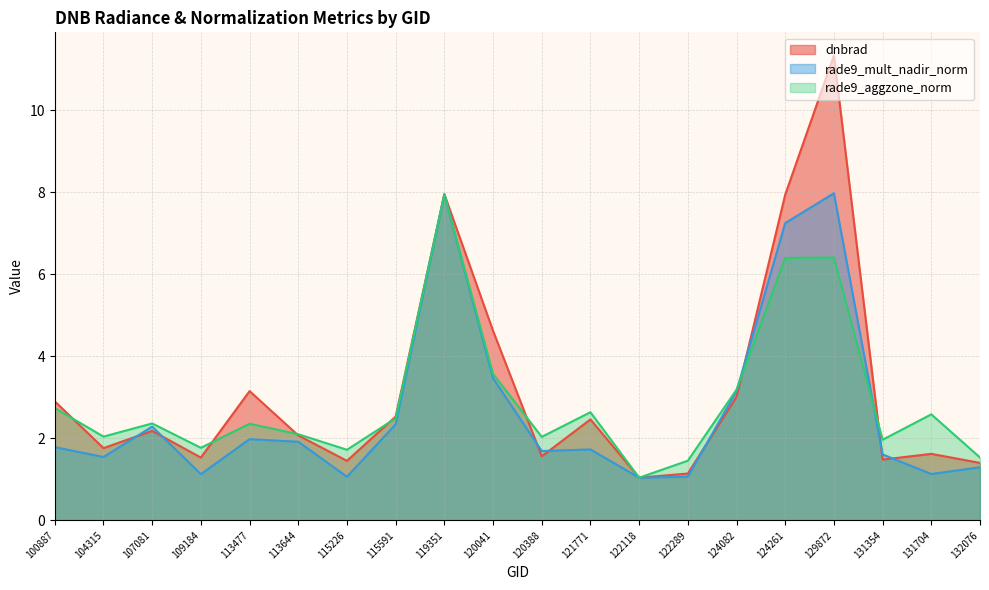

Which series has the widest spread of values?

dnbrad